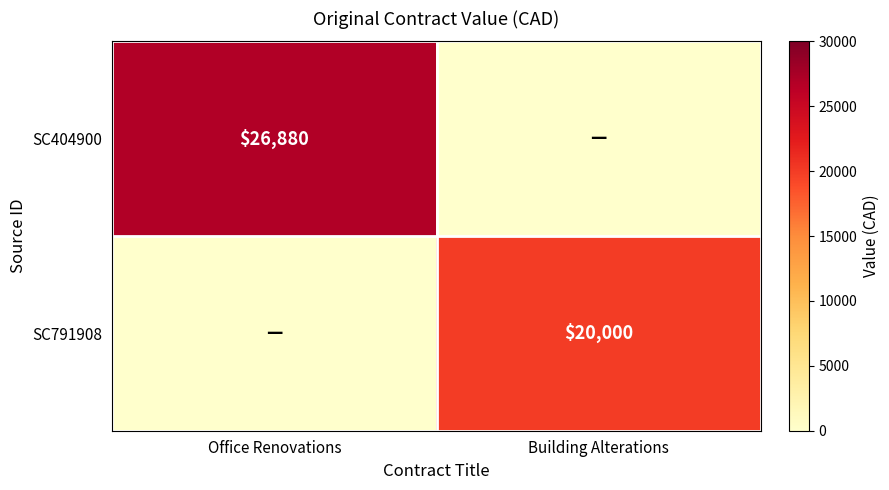

The SC791908 series shows 32745 at Building Alterations. True or false?

False